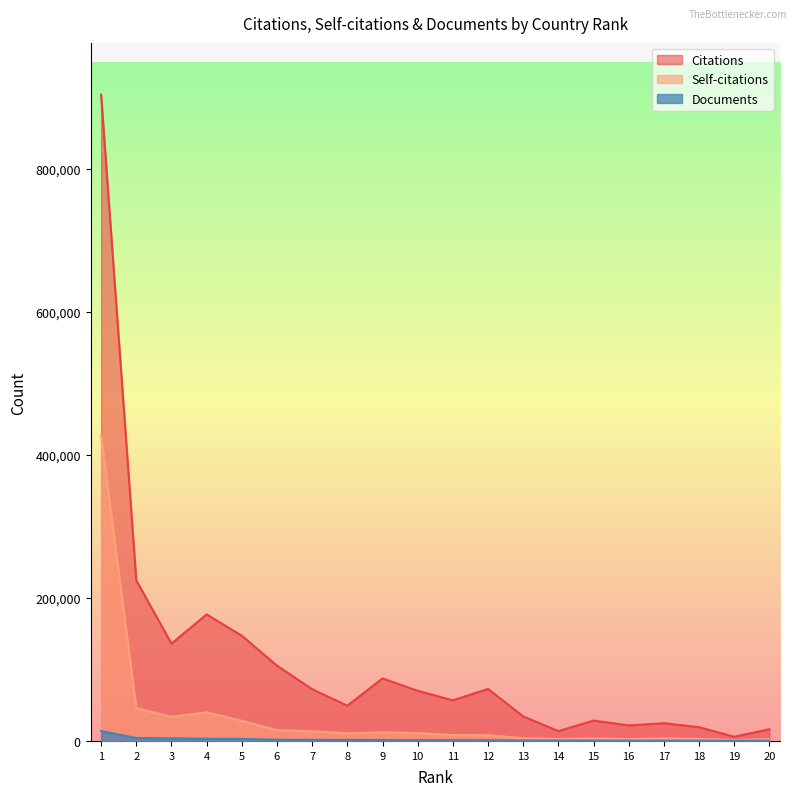

Rank the series at 15 from highest to lowest value.

Citations, Self-citations, Documents